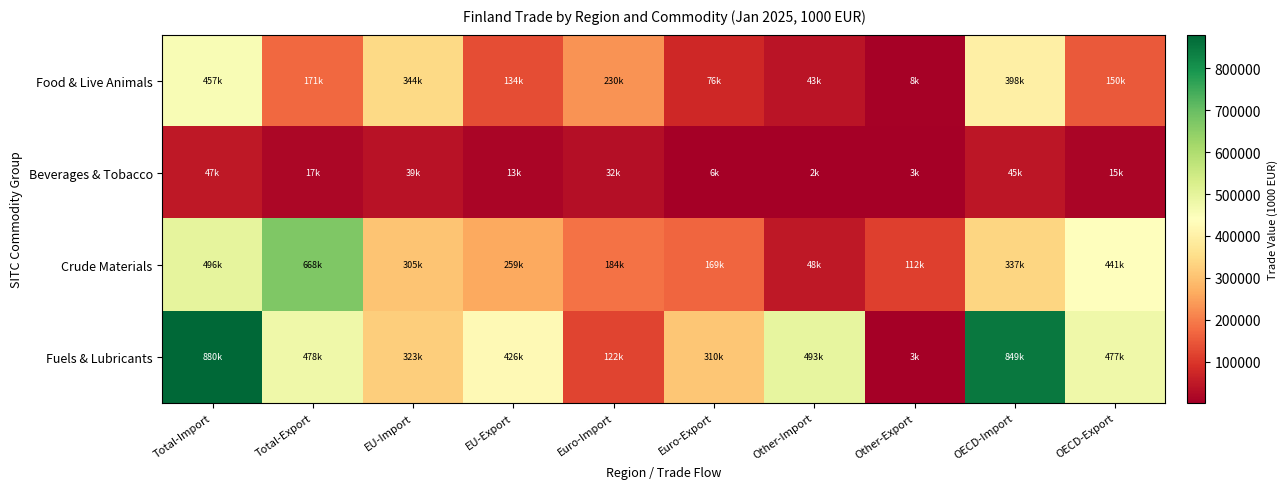

How many series are shown in this chart?

4